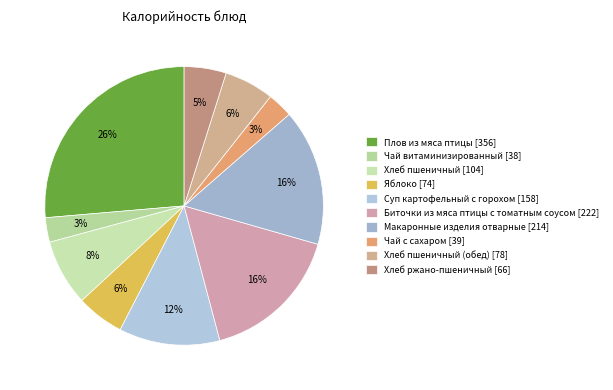

To the nearest percent, what is the average slice percentage?

10%